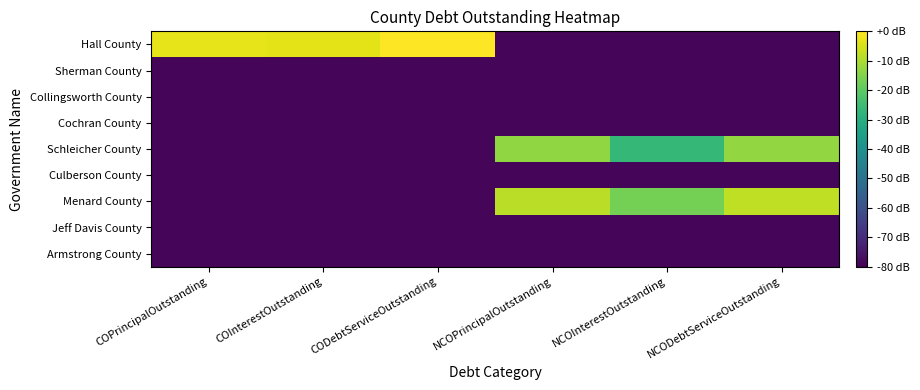

Rank the series by their maximum value, from lowest to highest.

Sherman County, Collingsworth County, Cochran County, Culberson County, Jeff Davis County, Armstrong County, Schleicher County, Menard County, Hall County